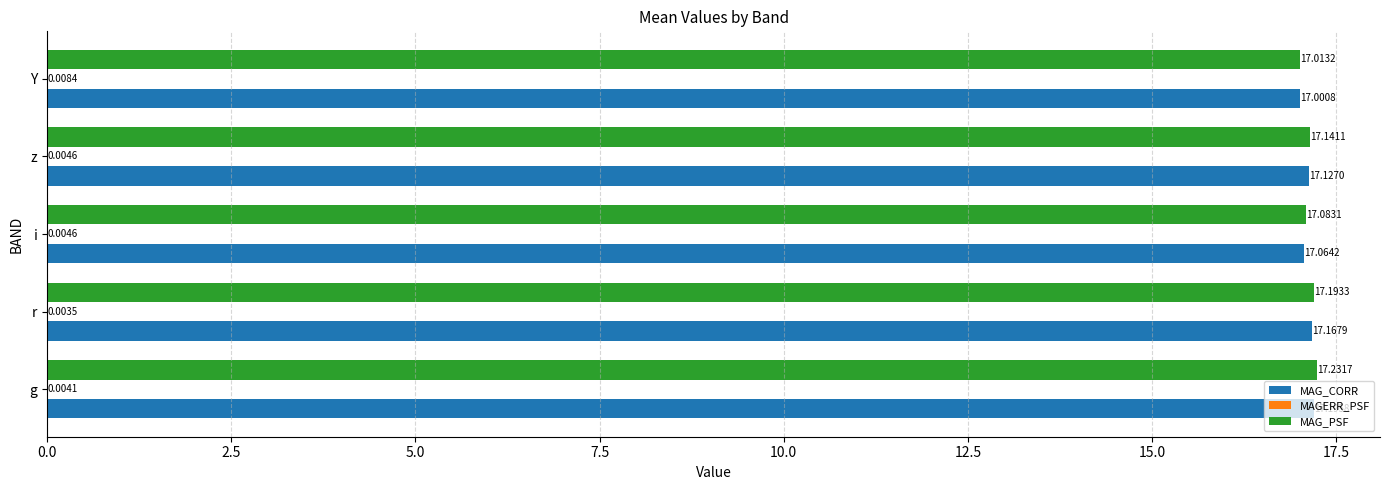

What is the average value of the MAG_CORR series?

17.1